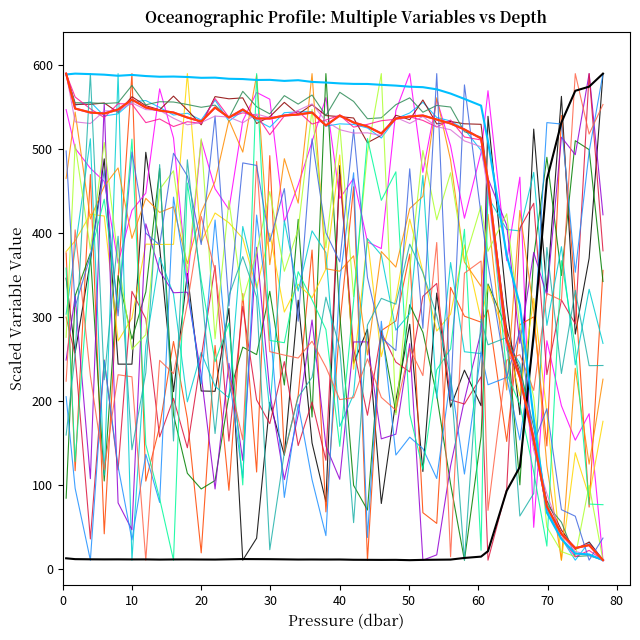

Does the chart display data point markers on the line(s)?

No